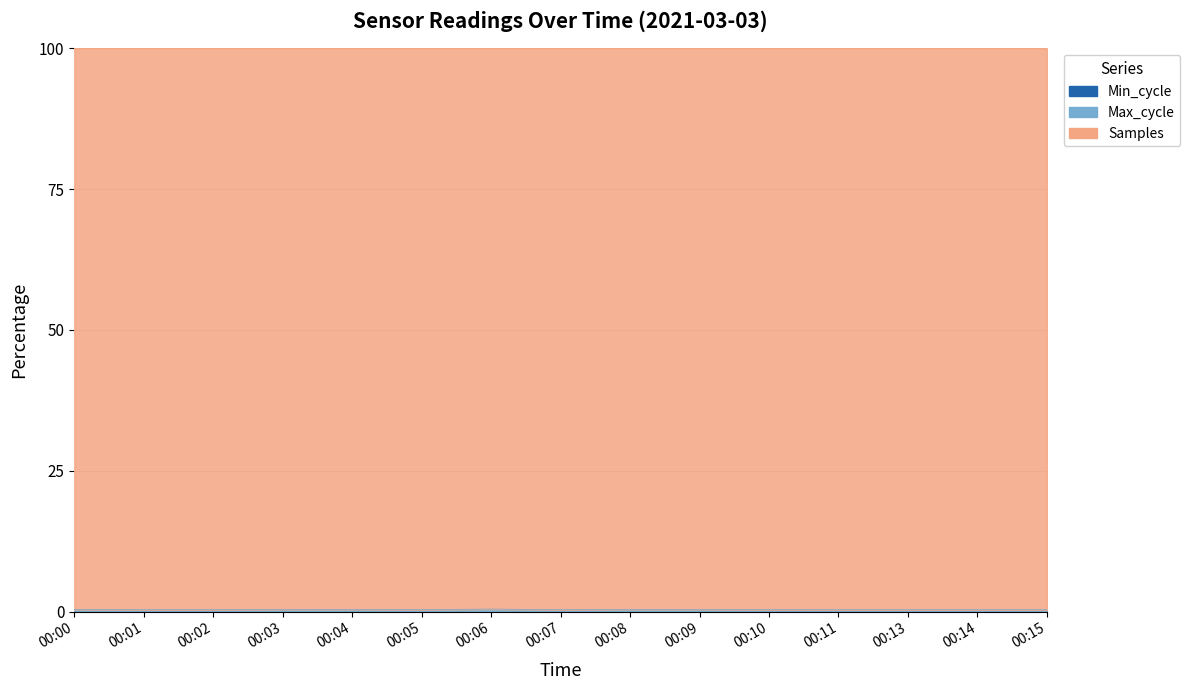

Which series has the largest range (max minus min)?

Max_cycle